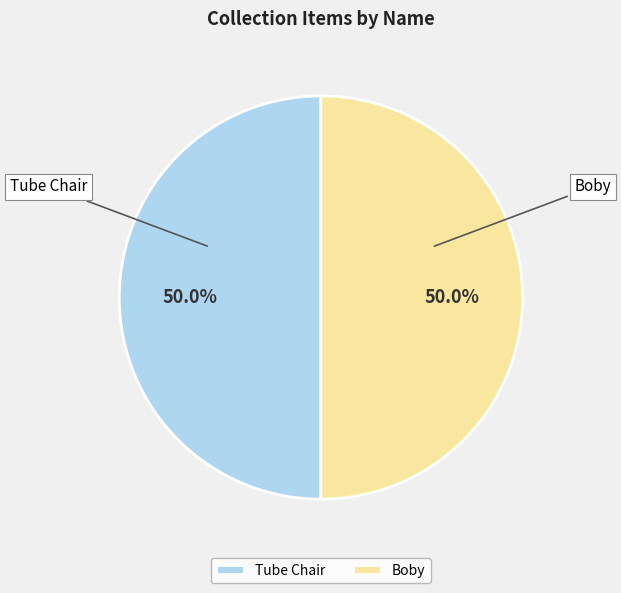

What is the ratio of the value at Boby to the value at Tube Chair?

1.0